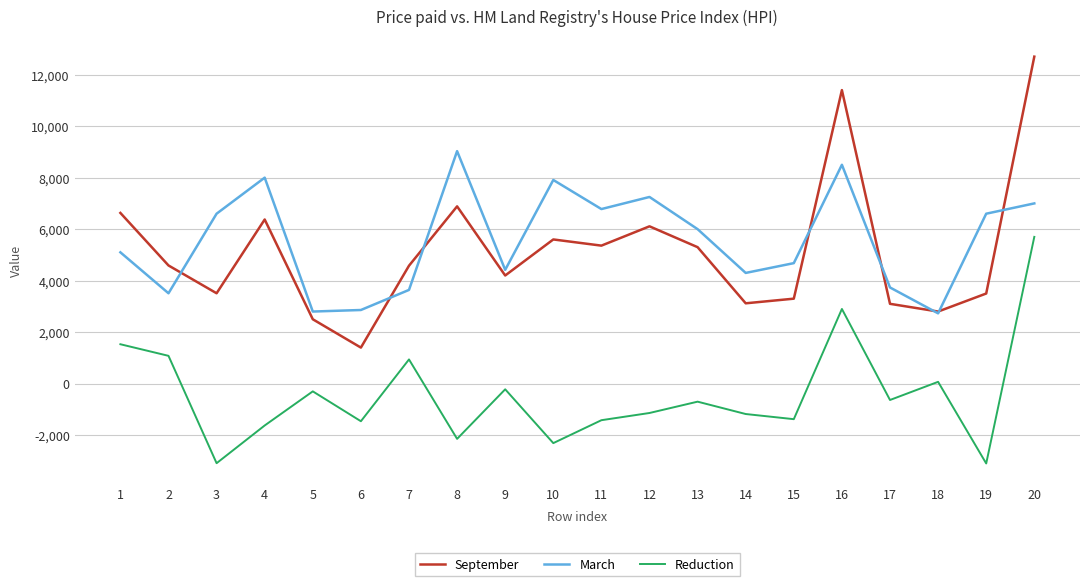

Where is the first local maximum for September?

4